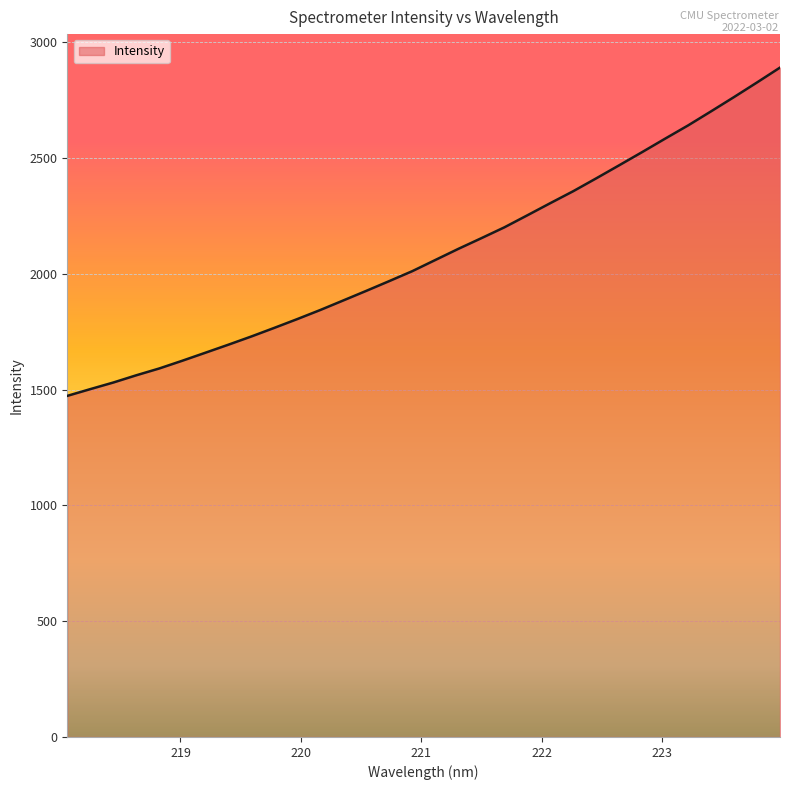

What is the minimum value shown in the chart?

1473.5